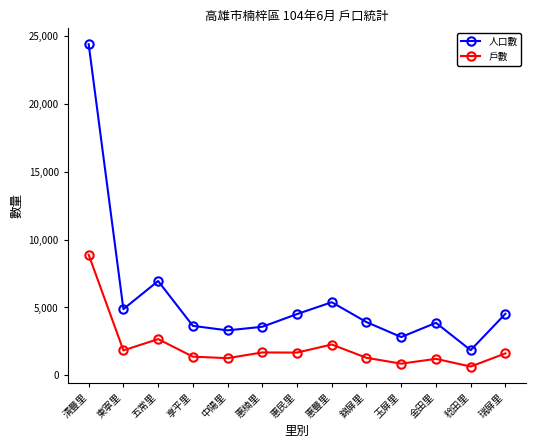

True or false: 人口數 and 戶數 cross at least once.

False